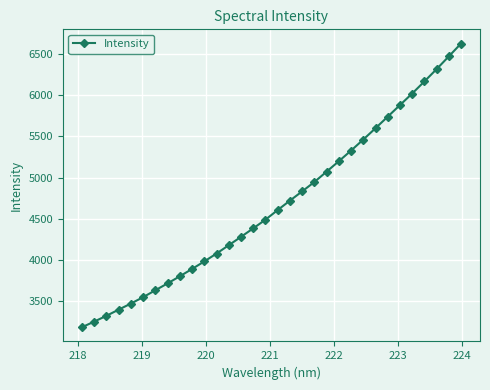

True or false: the data has more than 2 interior local peaks.

False